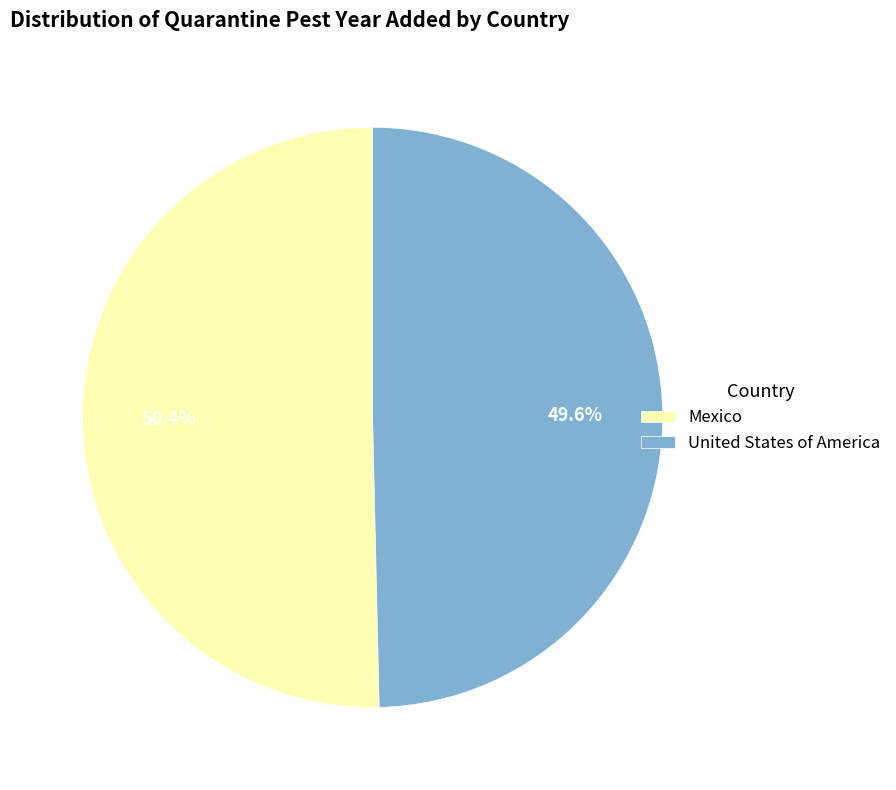

What percentage is the Mexico slice, to the nearest percent?

50%